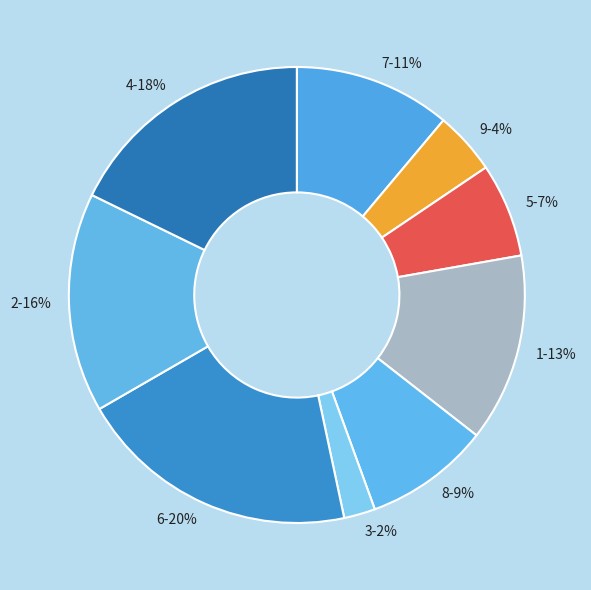

Do 1 and 8 together represent more than half of the pie?

No